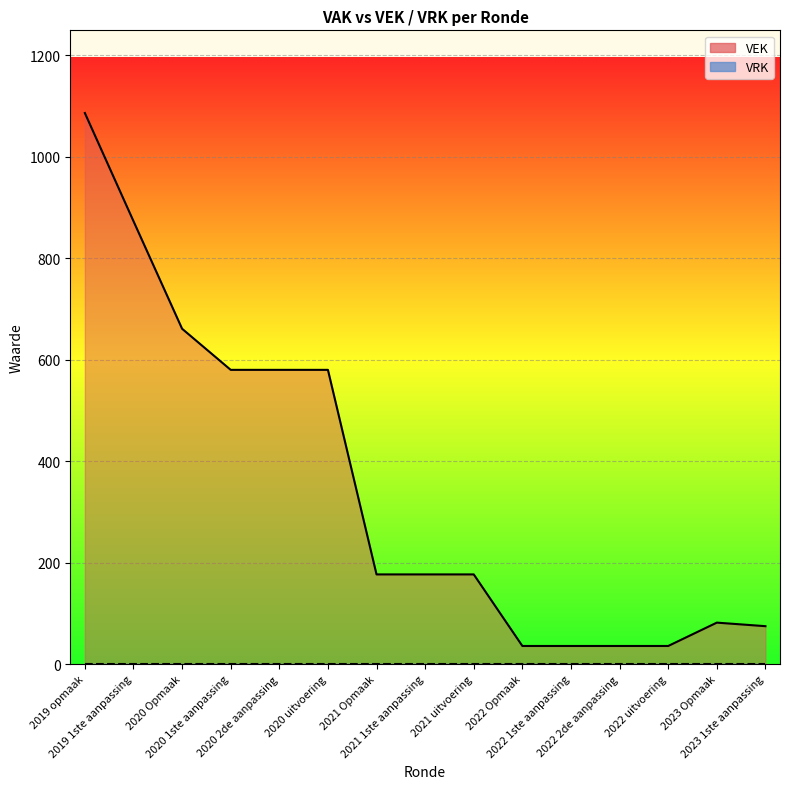

Count the number of values greater than 177.

6